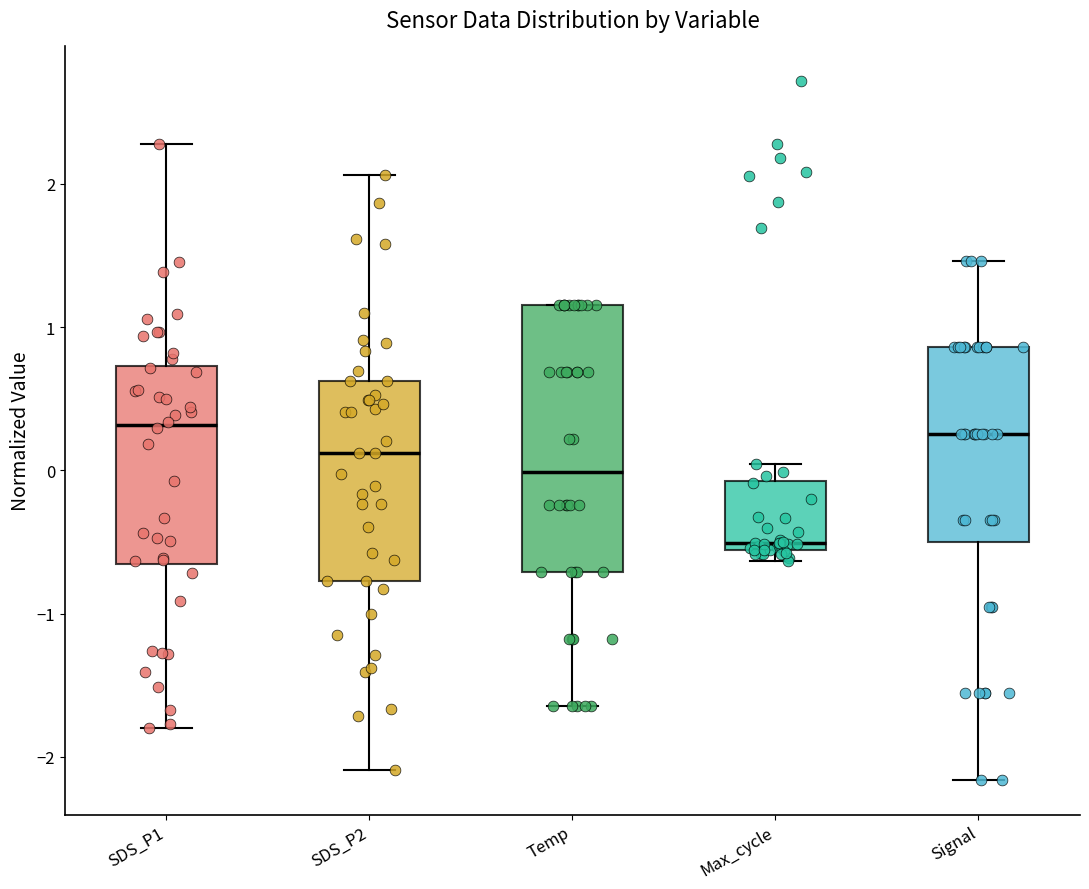

Which box is the tallest, from its lower edge to its upper edge?

Temp